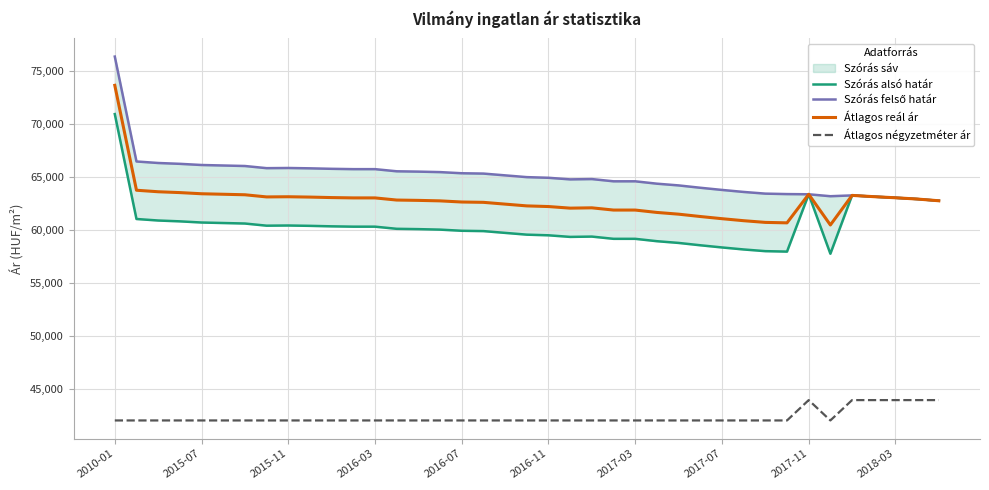

Does the chart display data point markers on the line(s)?

No